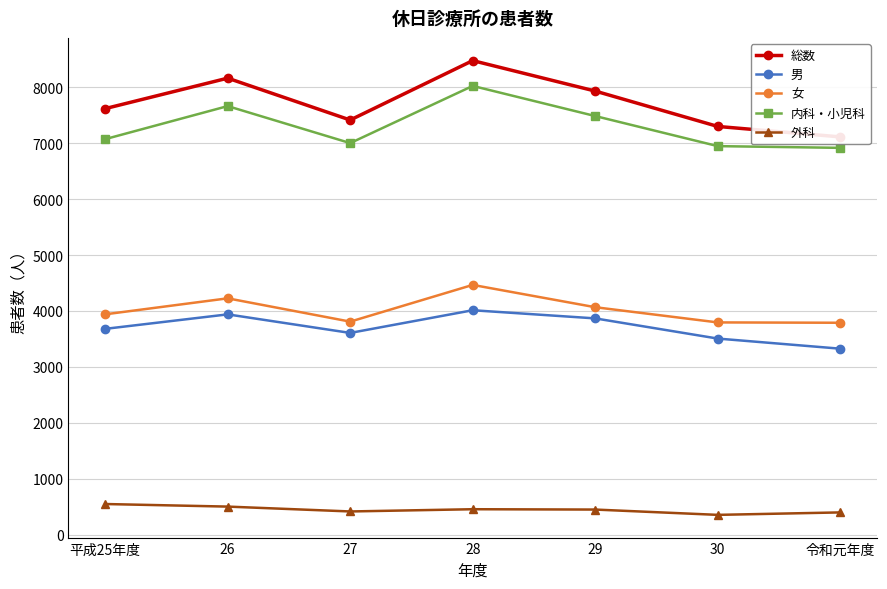

What is the label of the 3rd point from the right?

29